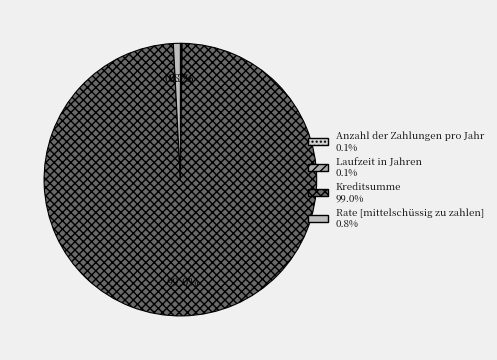

Which category accounts for the majority?

Kreditsumme